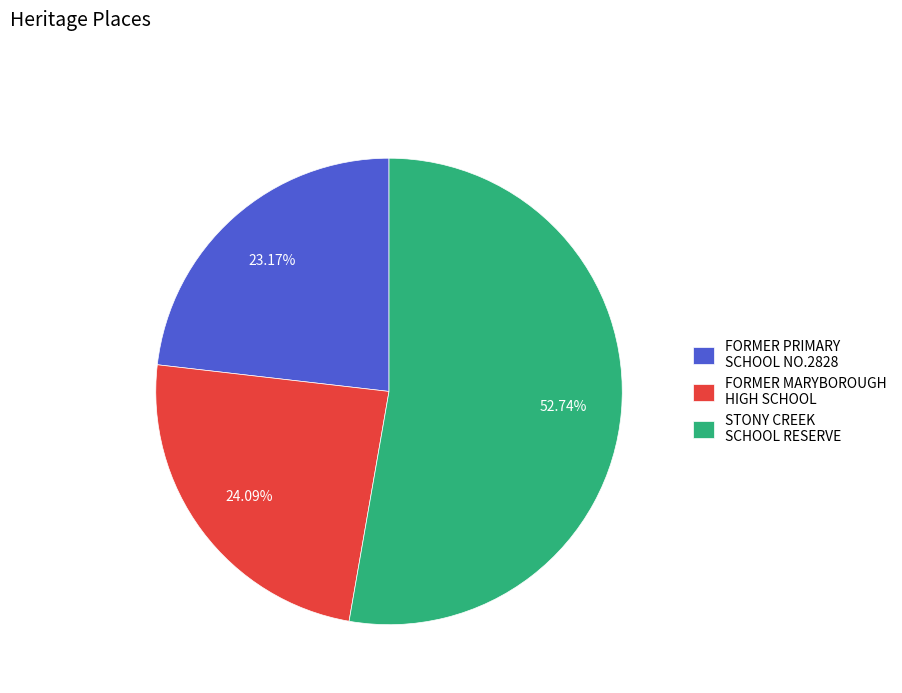

Does STONY CREEK SCHOOL RESERVE account for over 50% of the chart?

Yes